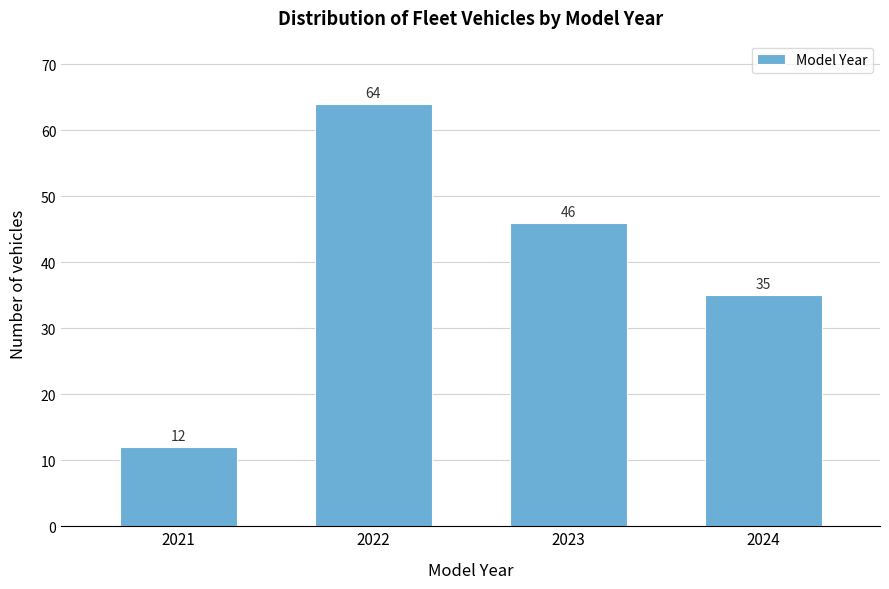

Reading left to right, transcribe all the data shown in this chart.

12	64	46	35